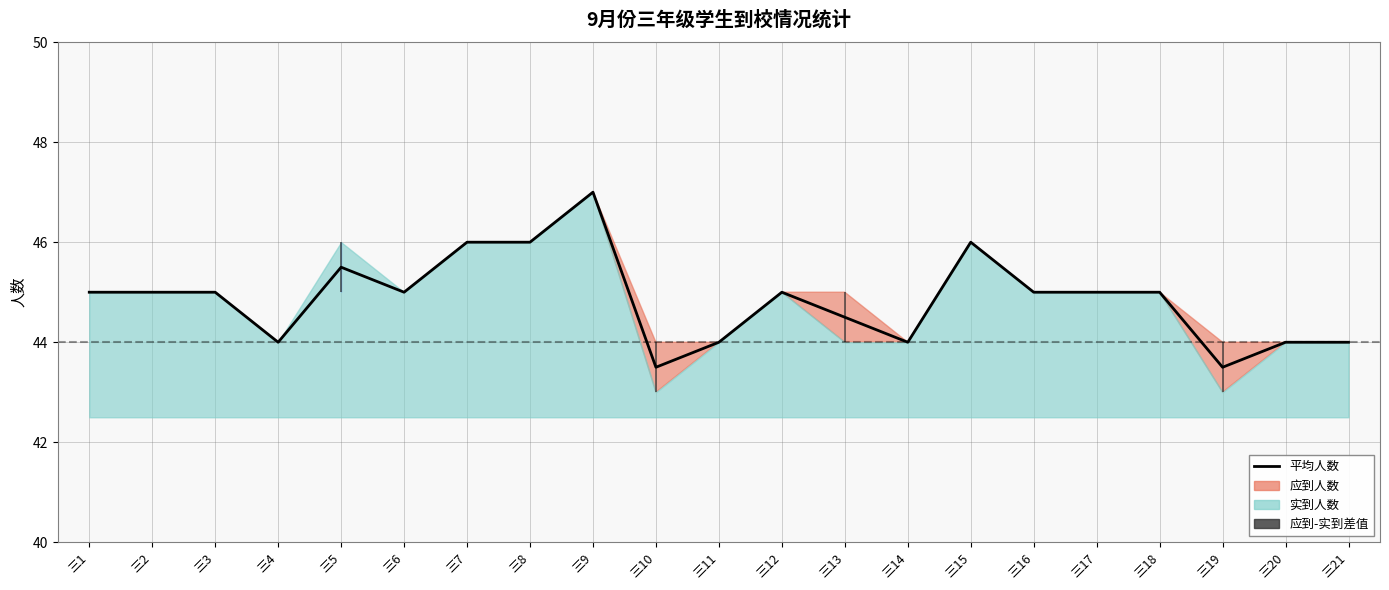

What is the difference between the maximum and minimum values?

3.5